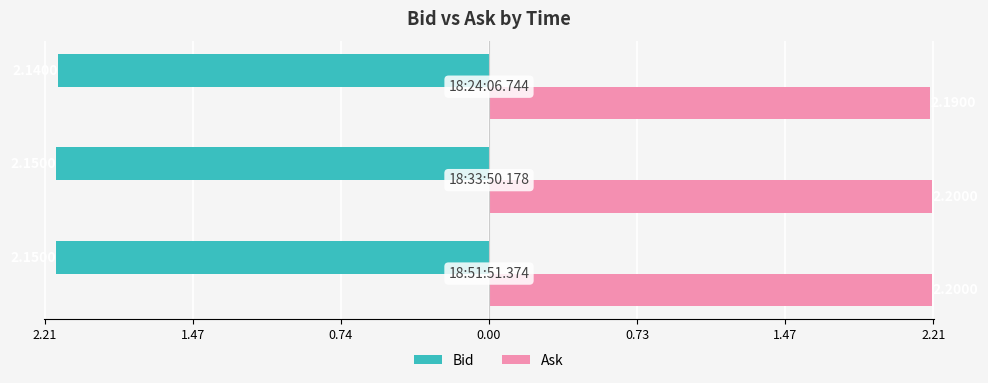

What are all the series names shown in the legend?

Bid, Ask